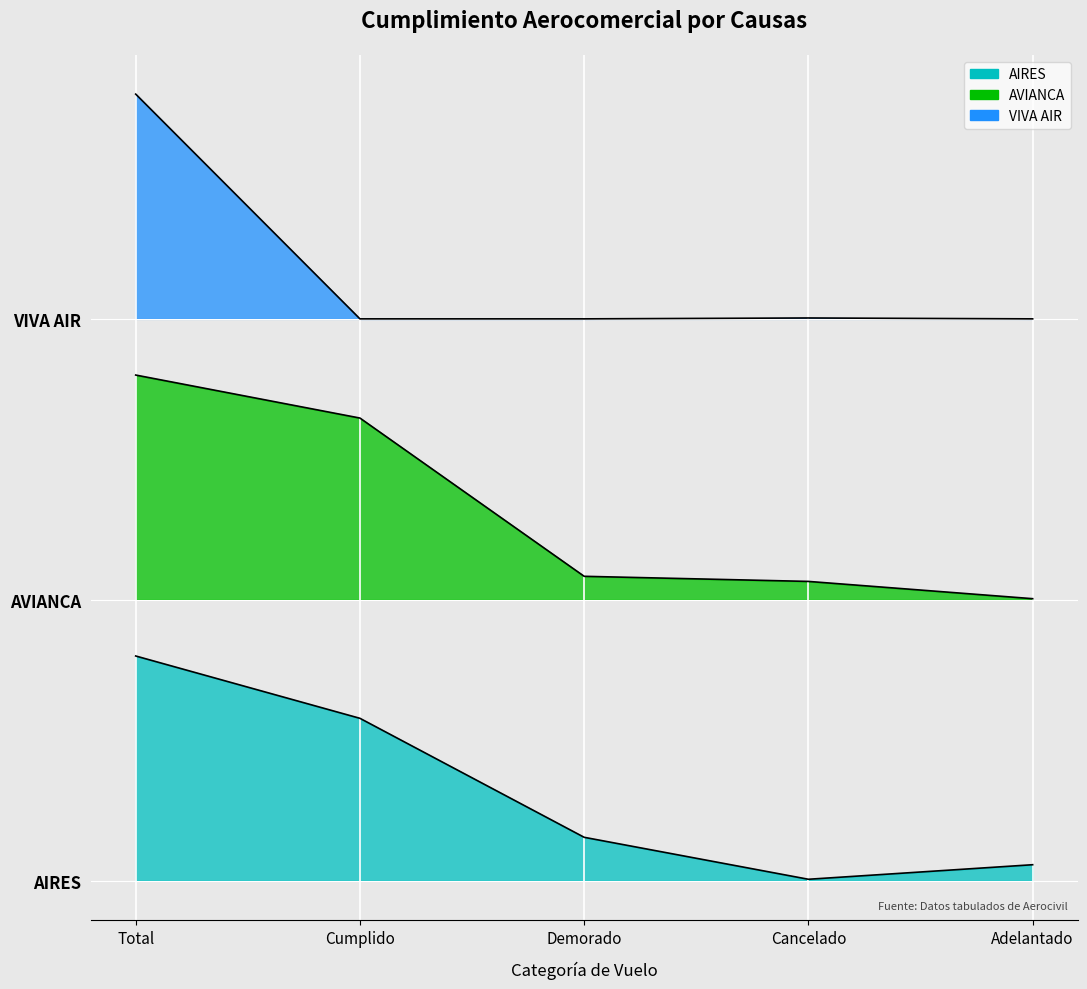

At which label does VIVA AIR reach its minimum?

Cumplido